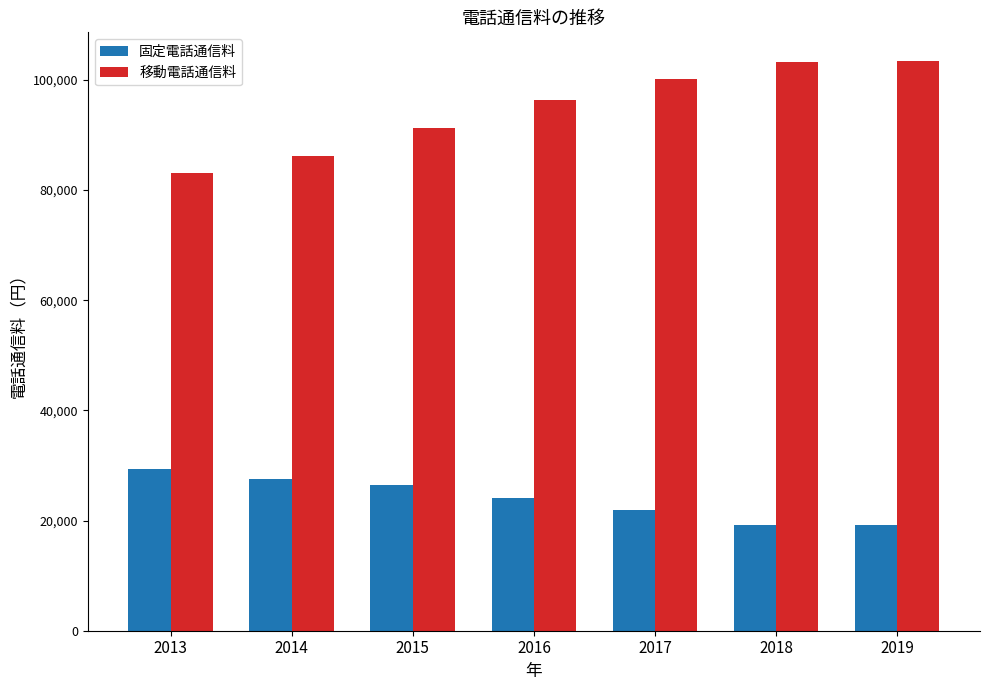

What is the sum of all 移動電話通信料 values?

664009